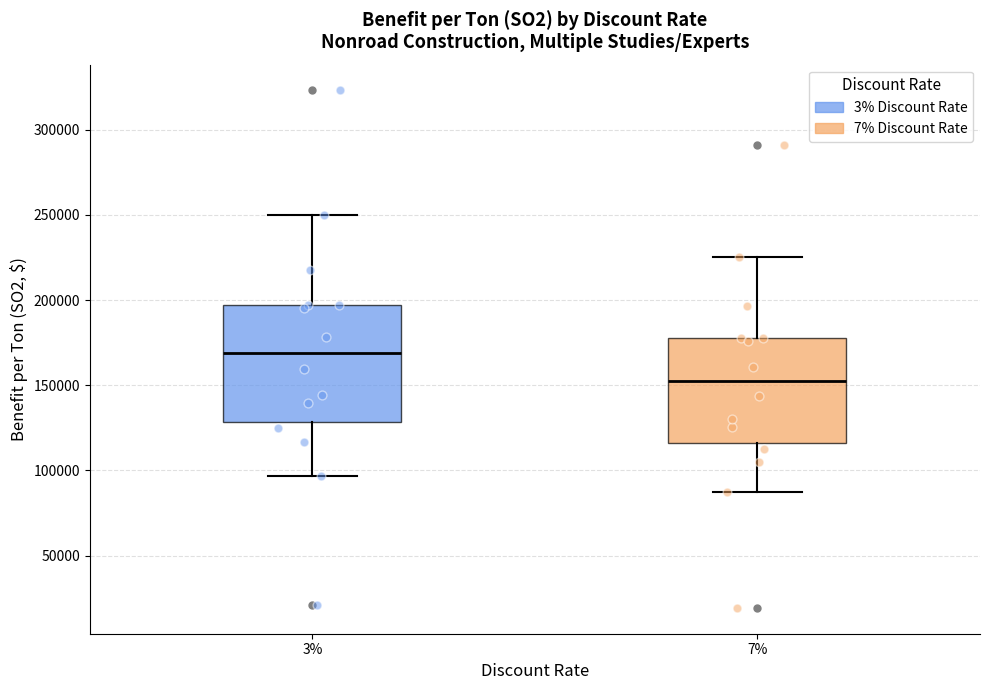

Where does the upper whisker of the box at x = 7% end on the y-axis? The values are not printed on the chart, so give them approximately, as read against the axis.

225000